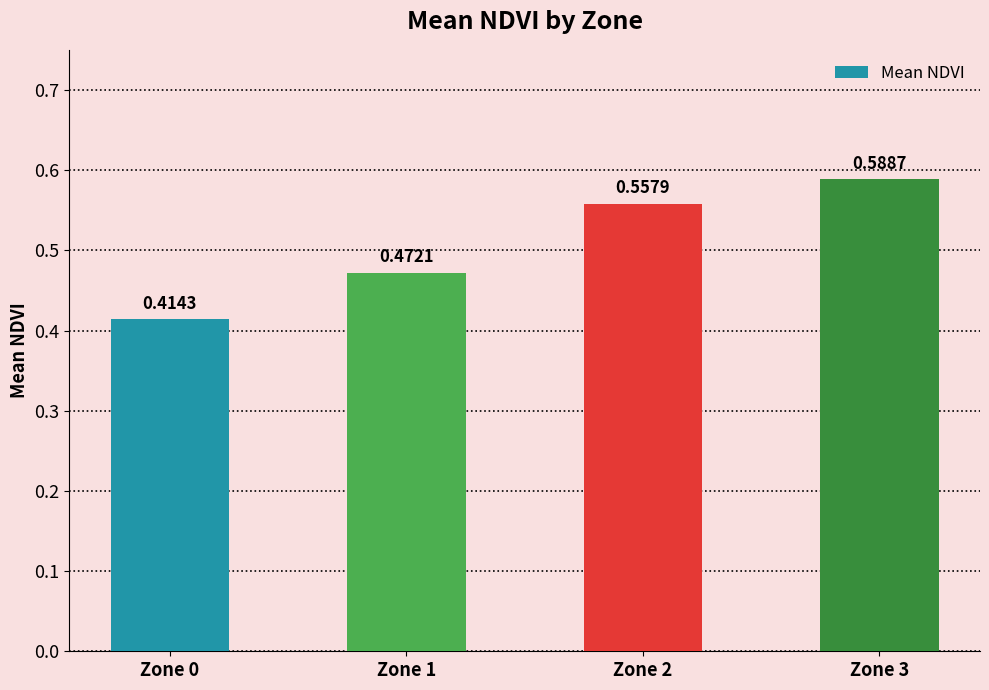

What is the sum of the values at Zone 3 and Zone 2?

1.1